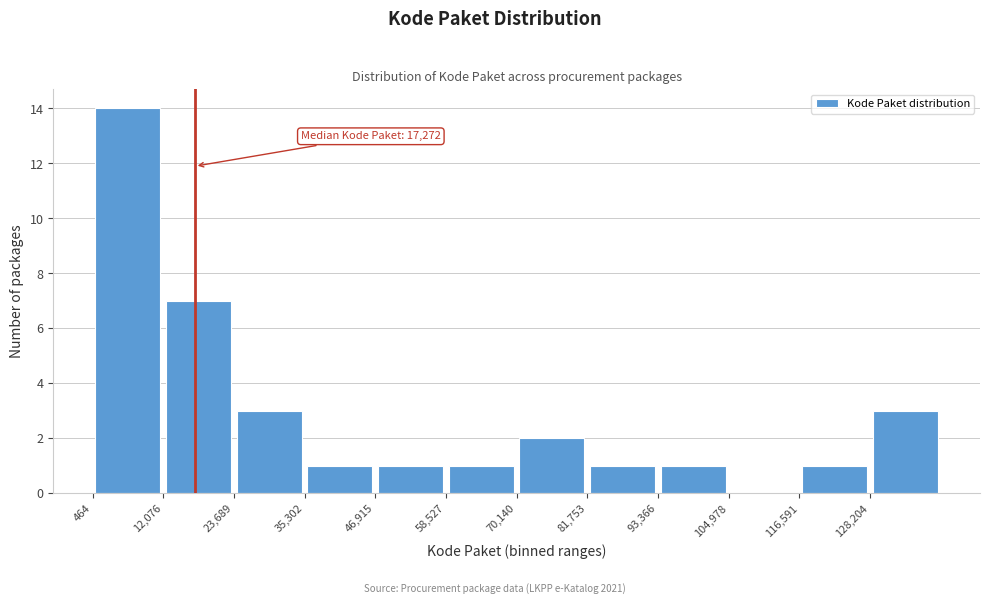

Which range on the x-axis has the tallest bar?

0 to 12000